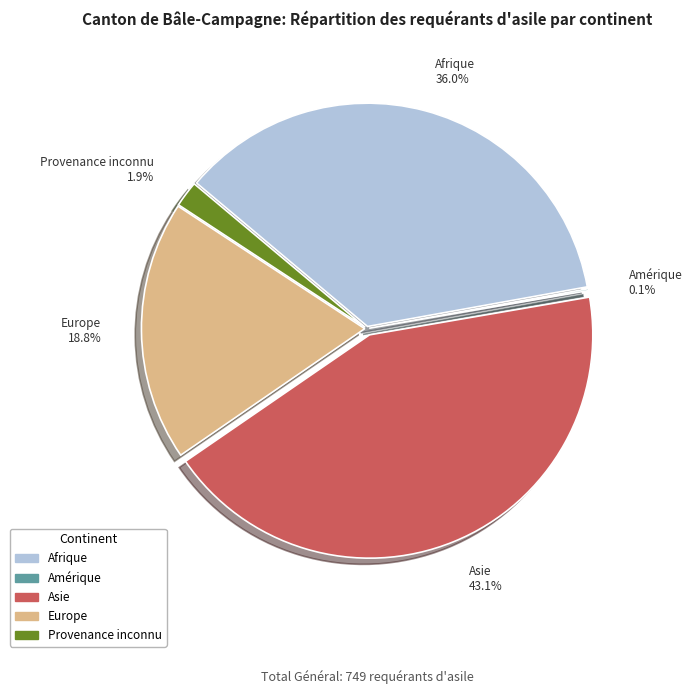

What is the total percentage of Afrique and Europe?

54.9%